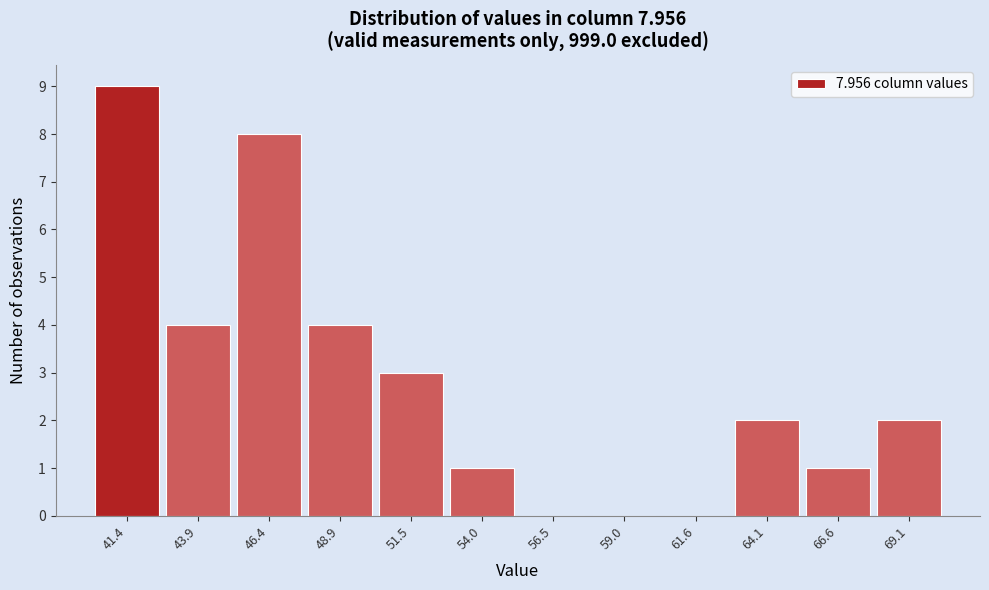

Which range on the x-axis has the tallest bar?

40.0 to 42.5